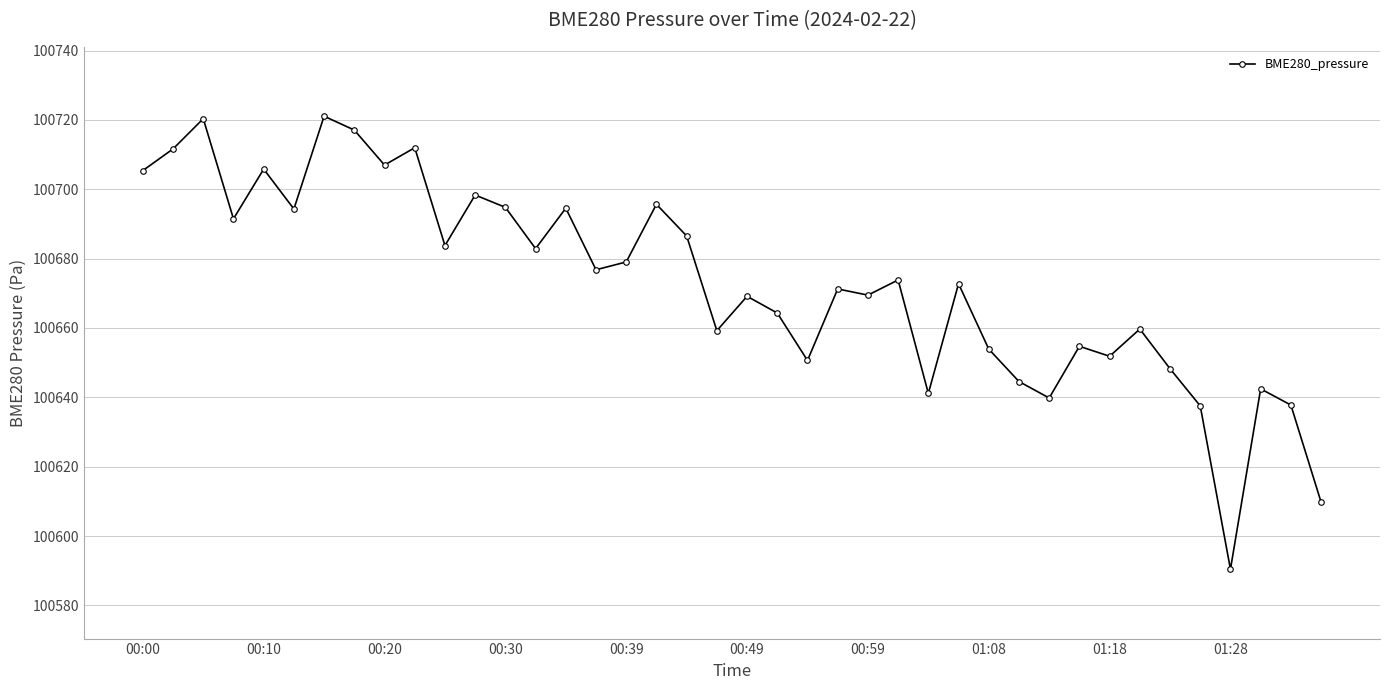

What is the maximum value shown in the chart?

100721.1